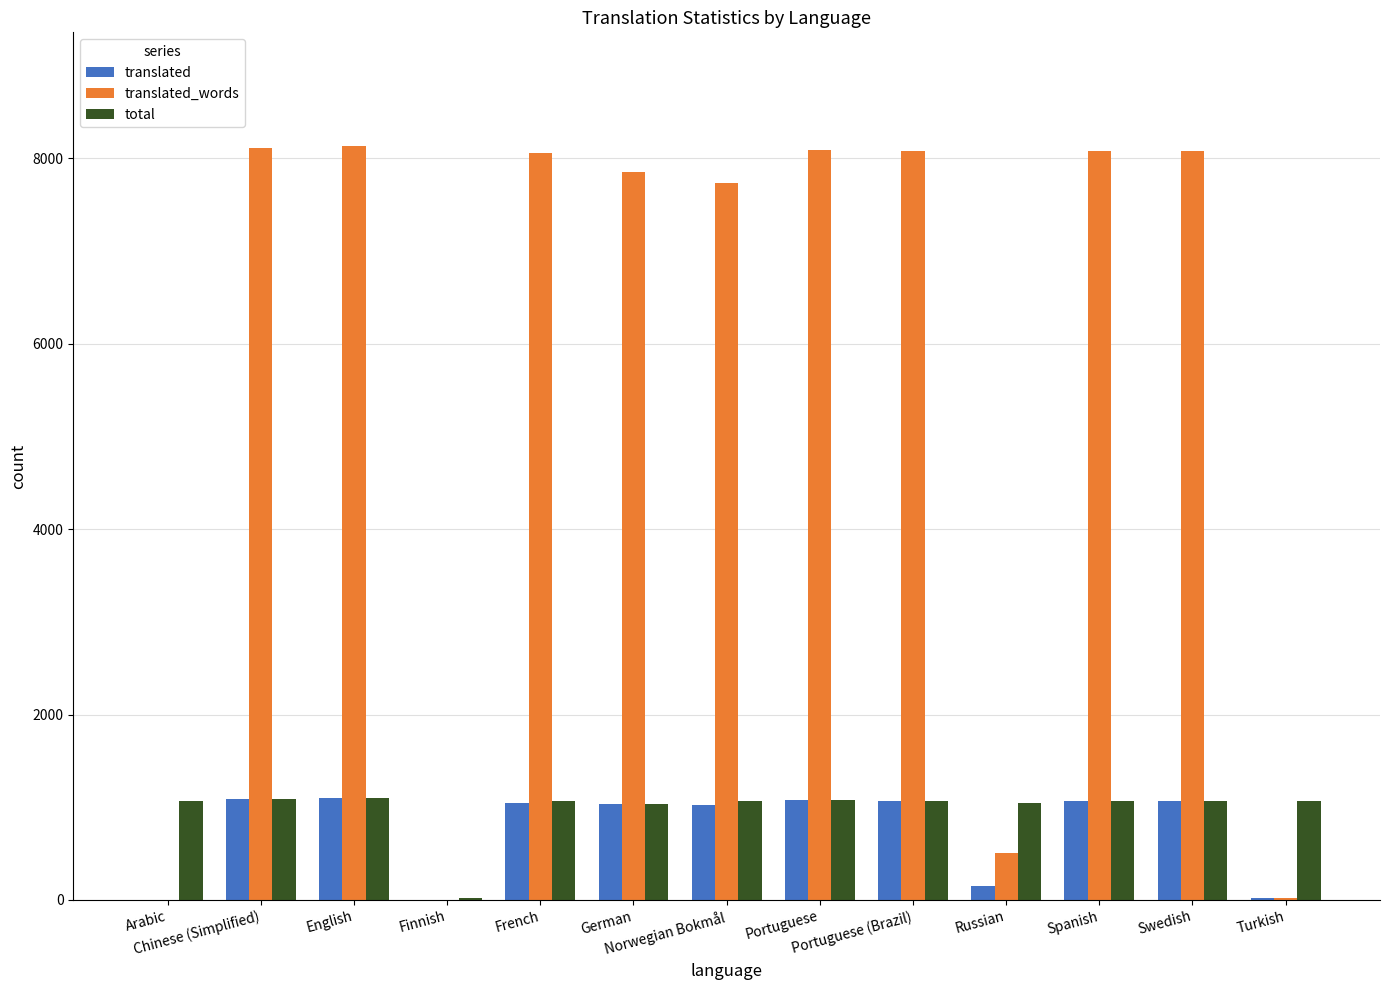

How many groups of bars are there?

13